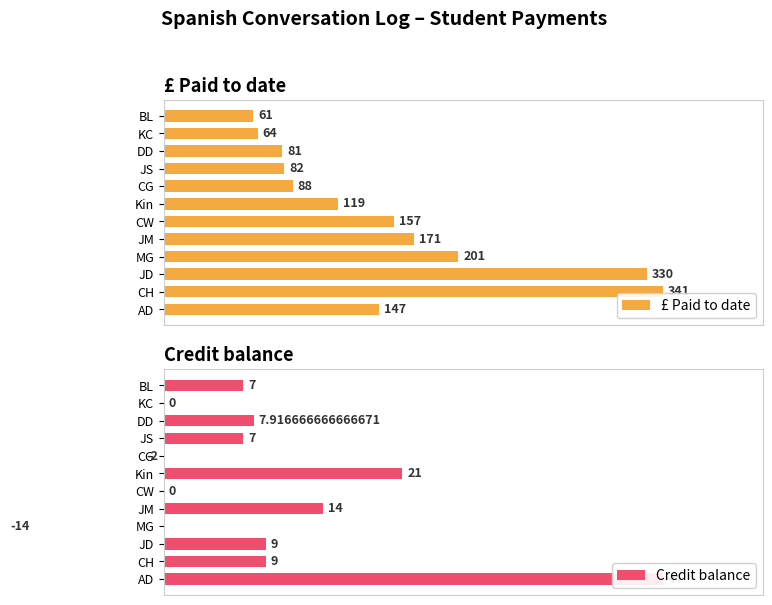

What are all the series names shown in the legend?

£ Paid to date, Credit balance